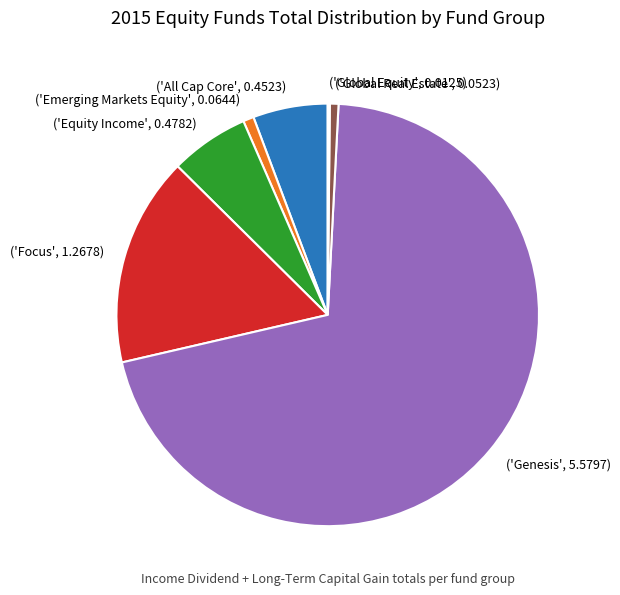

Is it true that ('Genesis', 5.5797) is 77% of the pie?

False